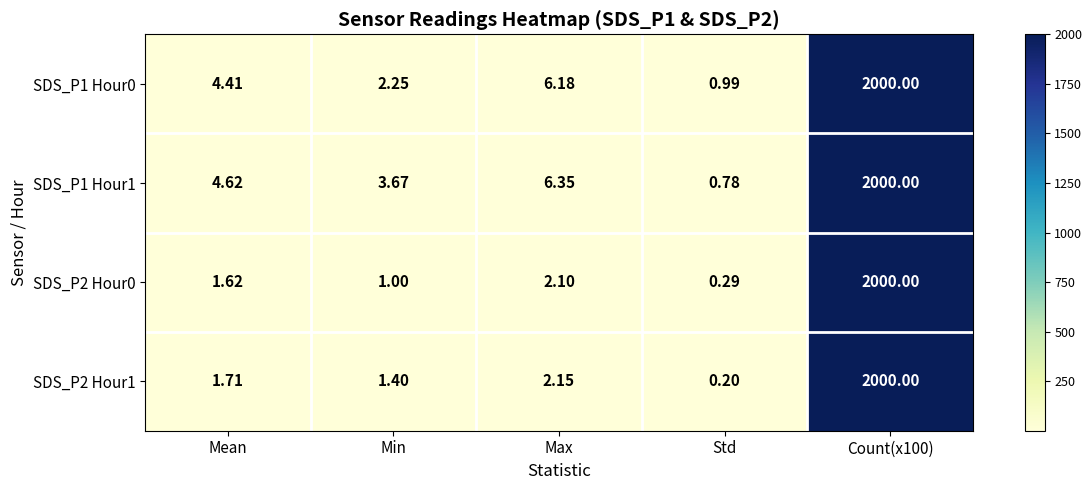

Which category has the lowest value in the SDS_P2 Hour0 series?

Std